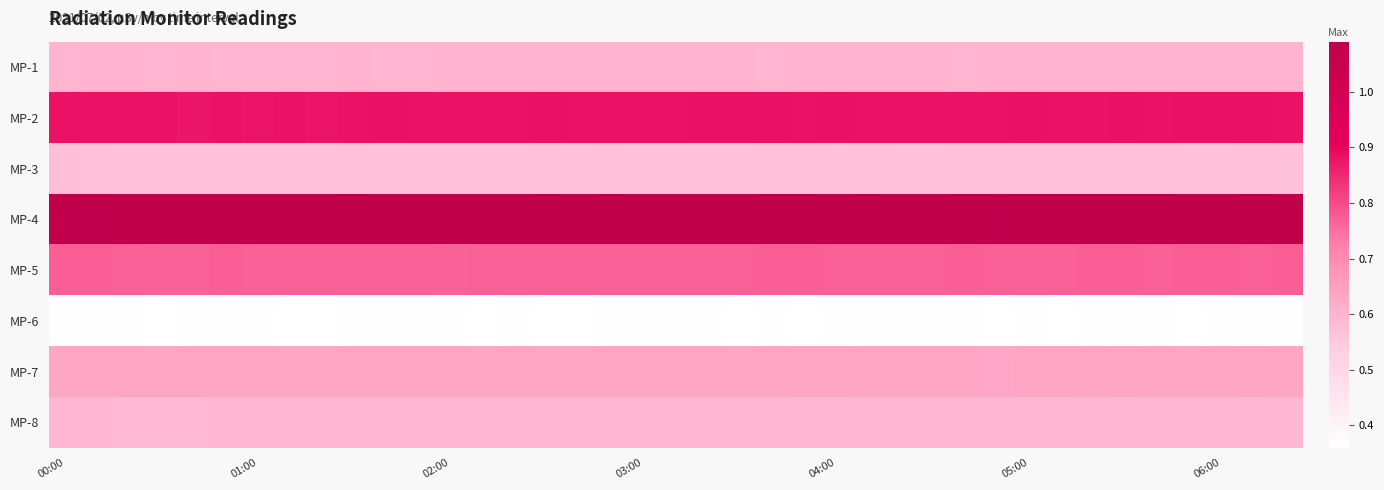

What is the smallest value displayed?

0.4